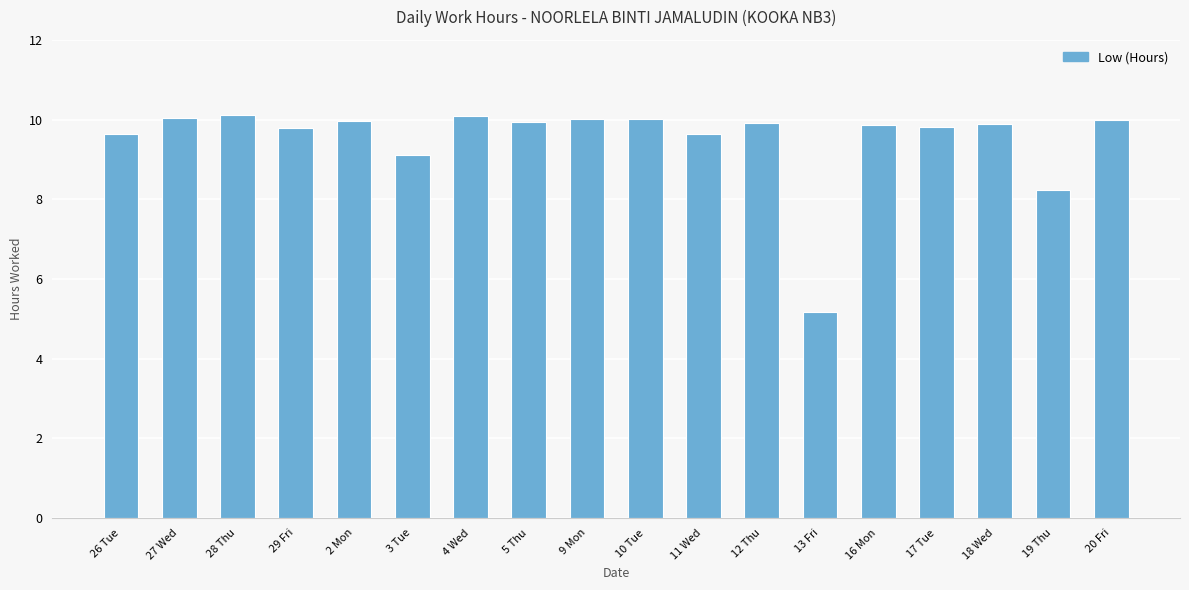

What is the difference between the second highest and minimum values?

4.9